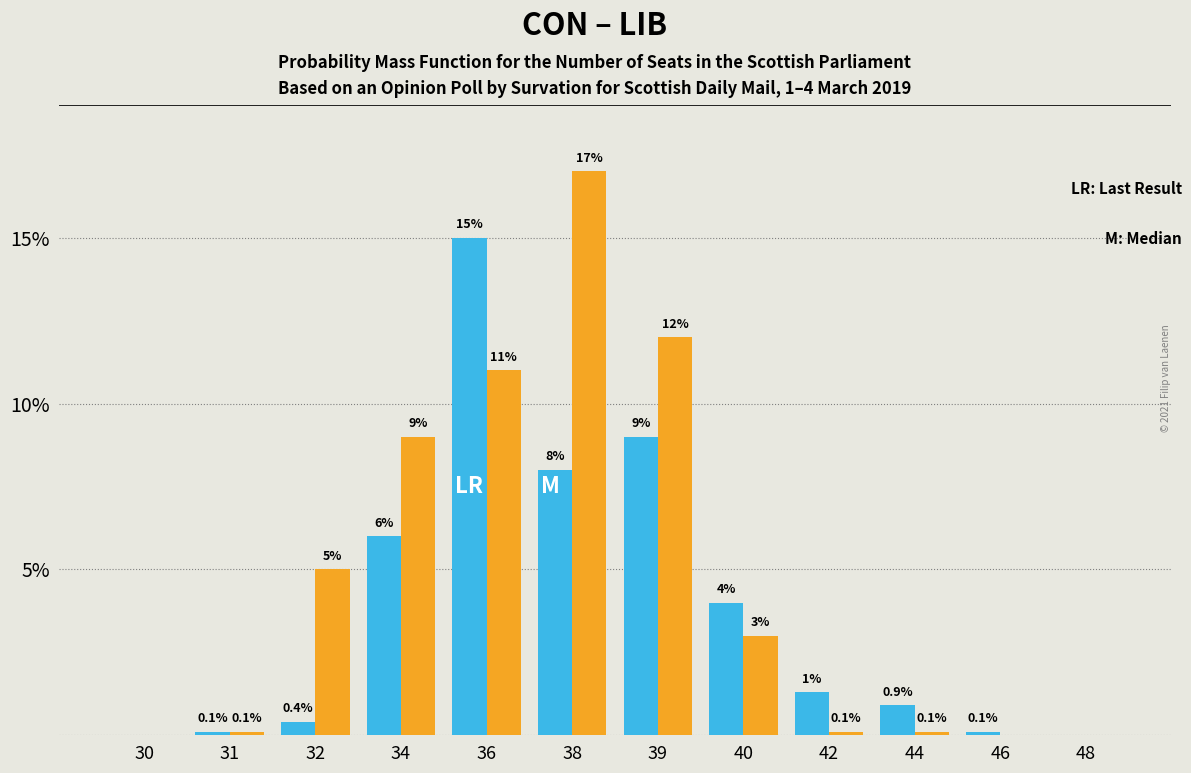

Reading left to right, what are all the values shown in this chart?

CON: 30=0.0	31=0.1	32=0.4	34=6.0	36=15.0	38=8.0	39=9.0	40=4.0	42=1.3	44=0.9	46=0.1	48=0.0
LIB: 30=0.0	31=0.1	32=5.0	34=9.0	36=11.0	38=17.0	39=12.0	40=3.0	42=0.1	44=0.1	46=0.0	48=0.0